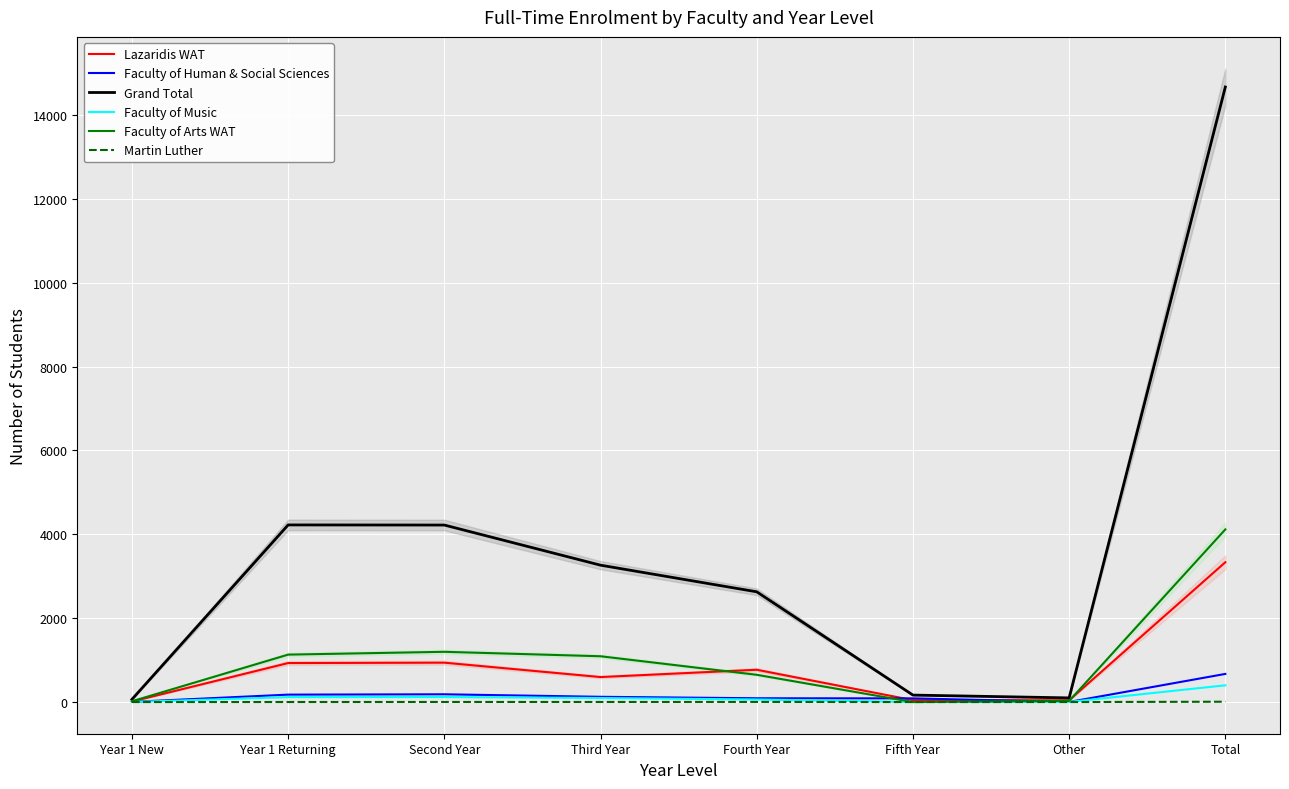

What position from the left is Year 1 Returning?

2